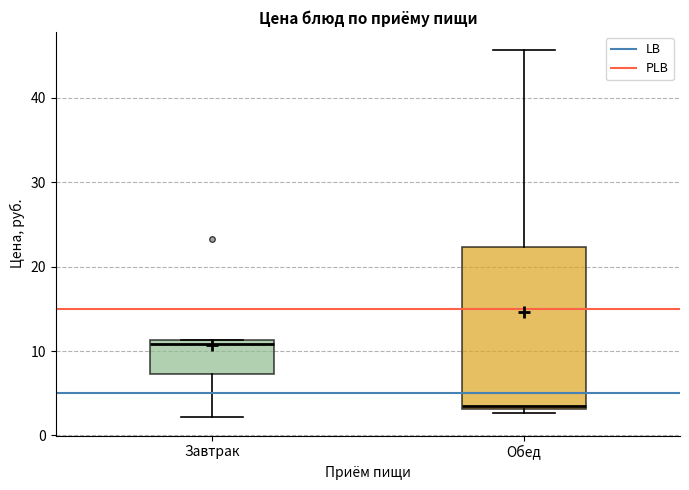

Reading left to right, transcribe this box plot: for each box, give where its median line is, the range the box spans, and where its two whiskers end, as read against the y-axis. The values are not printed on the chart, so give them approximately, as read against the axis.

Завтрак: median 11 (just below the box's upper edge), box 7 to 11, whiskers 2 to 11
Обед: median 3 (just above the box's lower edge), box 3 to 22, whiskers 3 (just below the box's lower edge) to 46